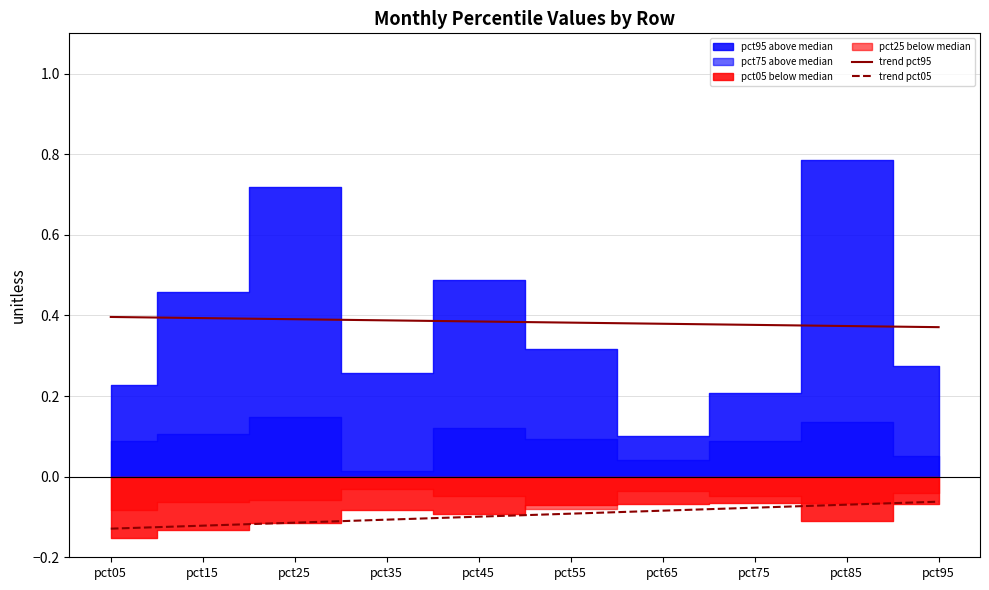

At which label does trend pct05 reach its peak?

pct95